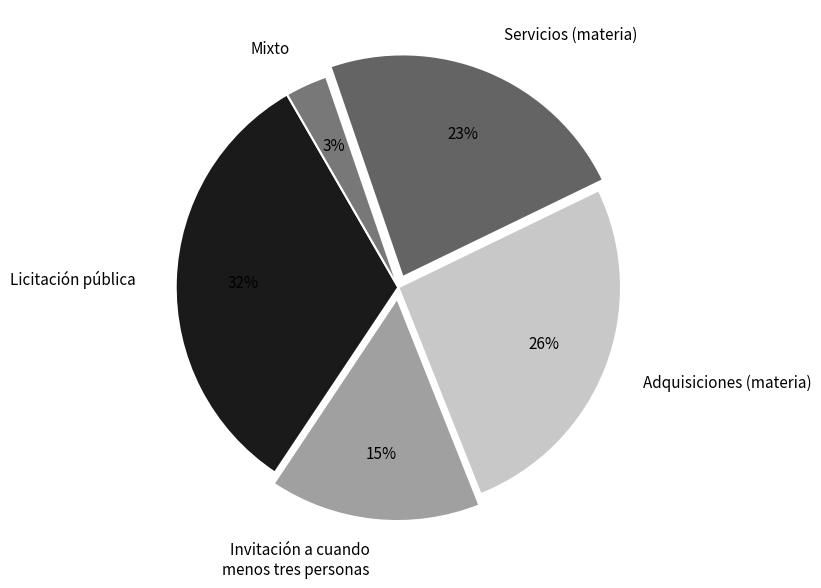

Is Licitación pública the majority of the pie?

No